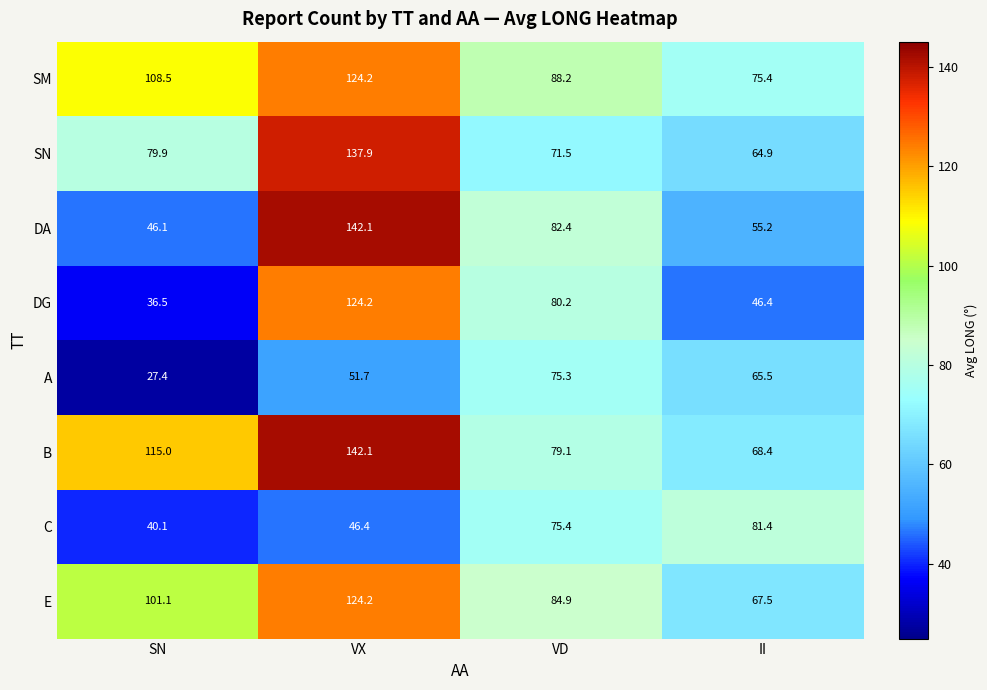

What is the total value across all series at VX?

892.8